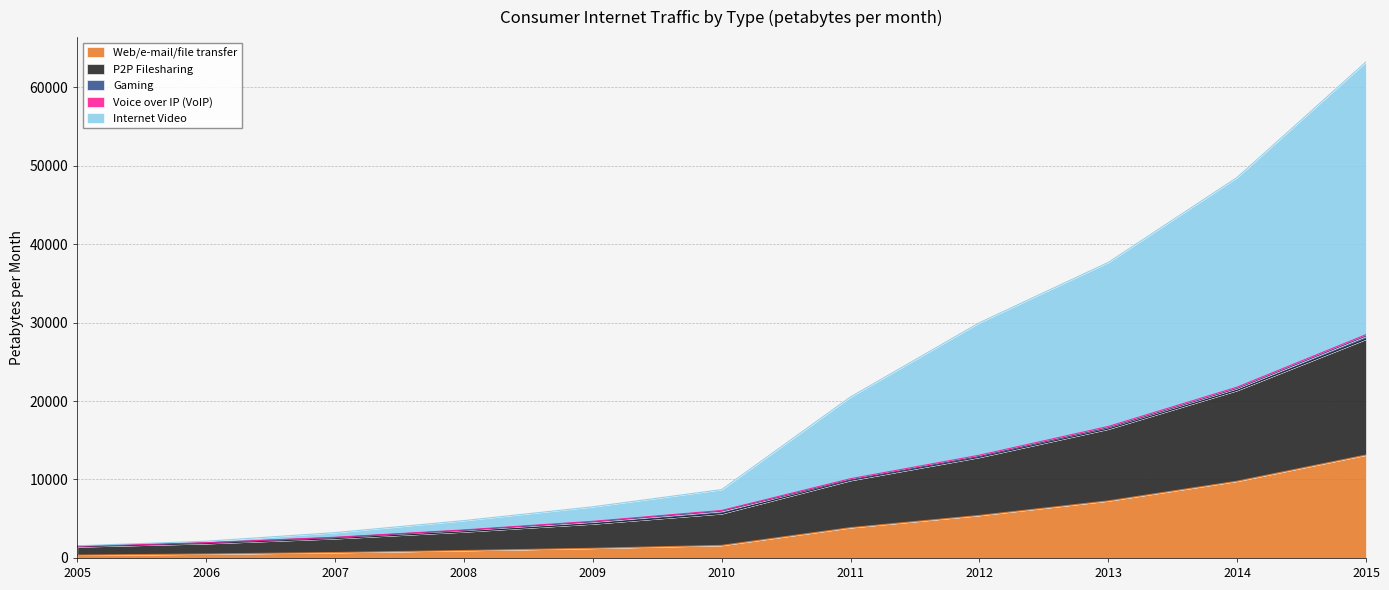

Rank the categories by Internet Video value from lowest to highest.

2005, 2006, 2007, 2008, 2009, 2010, 2011, 2012, 2013, 2014, 2015